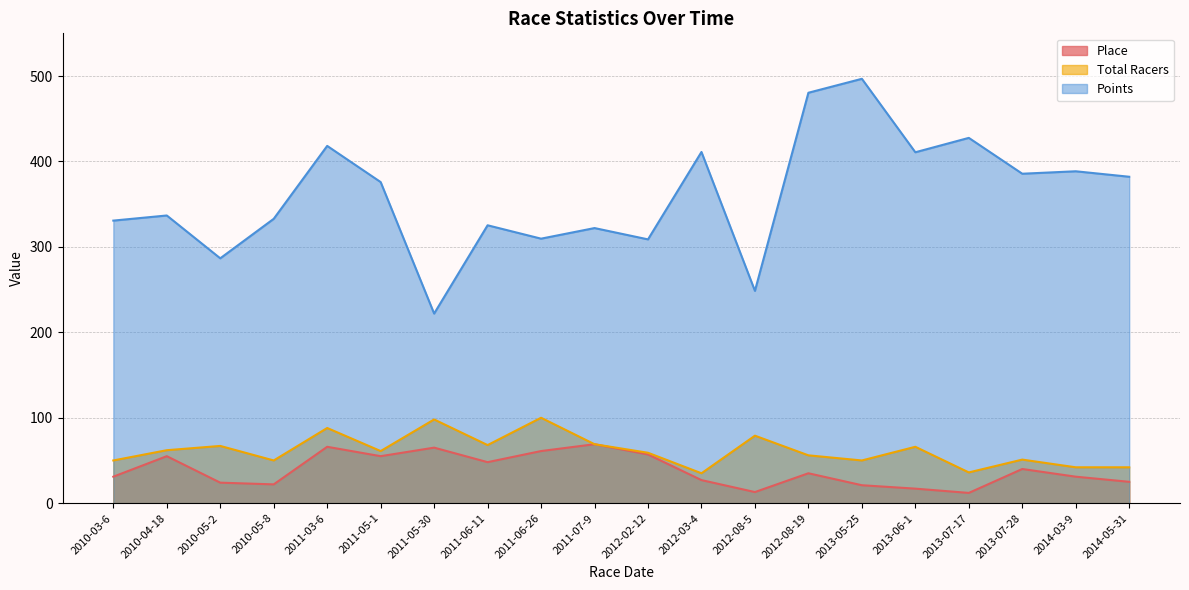

Does the chart have visible grid lines?

Yes